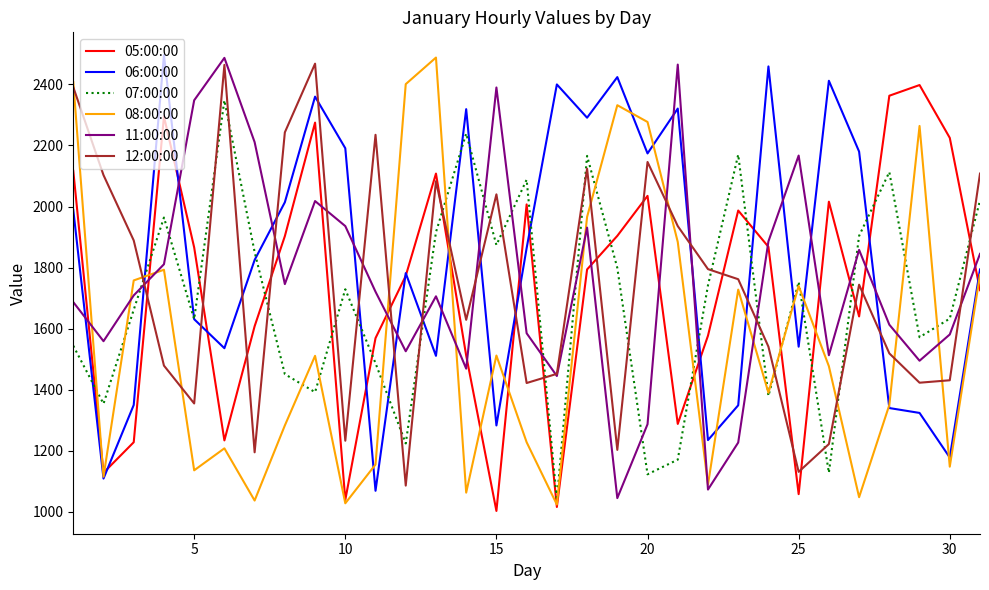

Which series has the largest total across all categories?

06:00:00